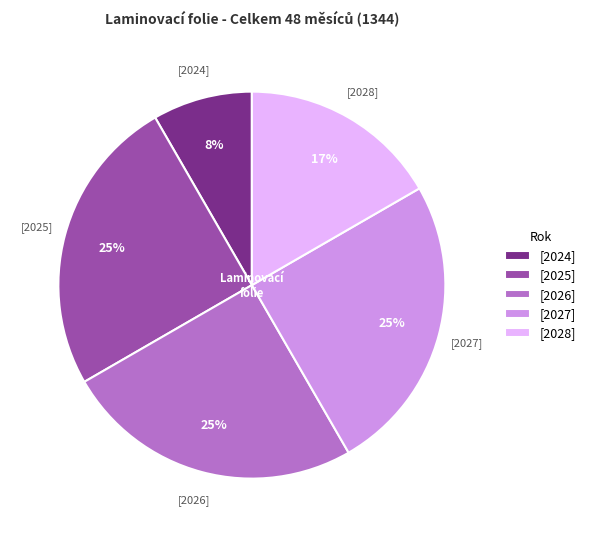

Between [2027] and [2028], which is larger?

[2027]